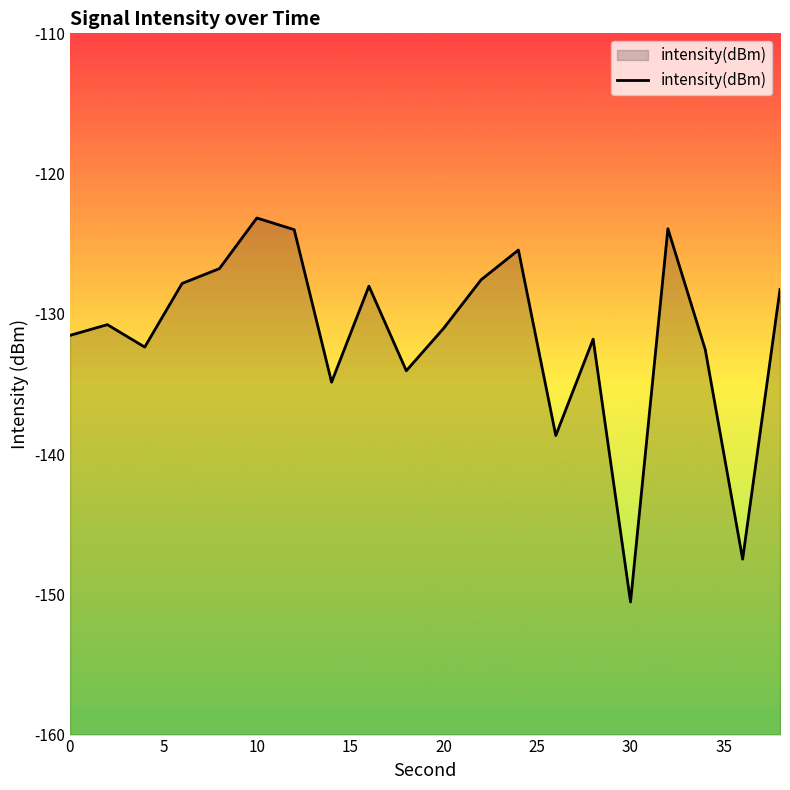

Reading left to right, extract all data points from this chart.

-131.5	-130.8	-132.4	-127.8	-126.8	-123.2	-124.0	-134.9	-128.0	-134.1	-131.0	-127.6	-125.5	-138.7	-131.8	-150.5	-123.9	-132.5	-147.5	-128.3